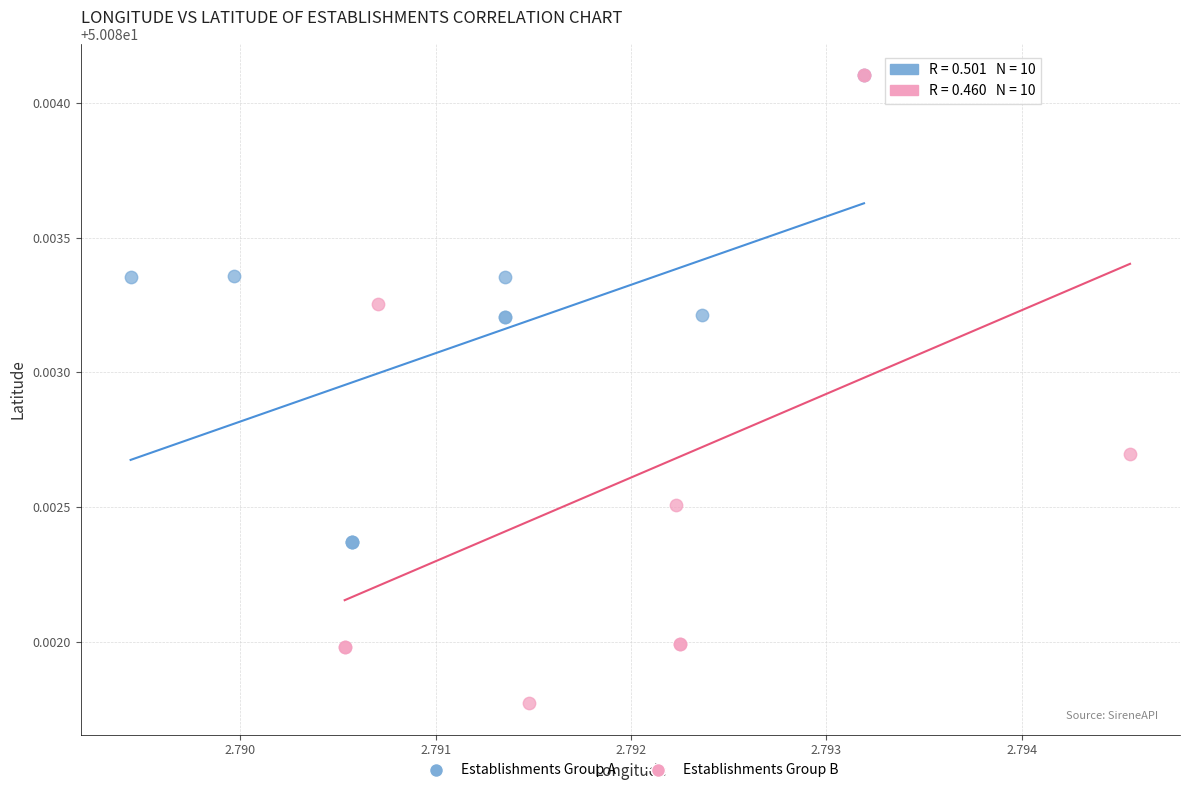

Which series has the widest spread of Y values?

Establishments Group B